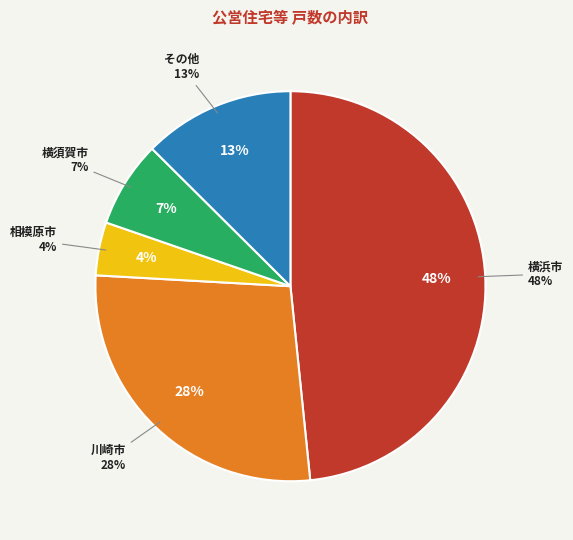

The 川崎市 slice represents 28% of the pie. True or false?

True